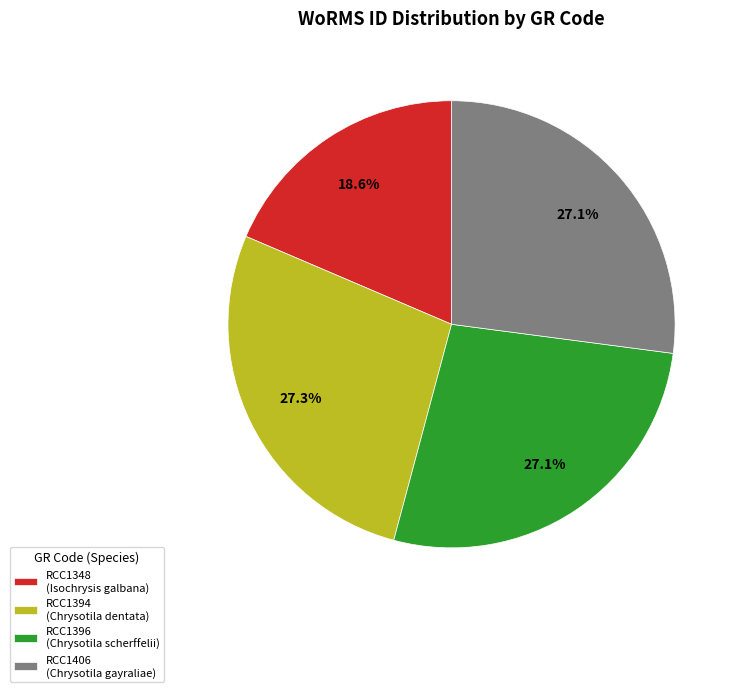

What percentage is the RCC1396 slice, to the nearest percent?

27%